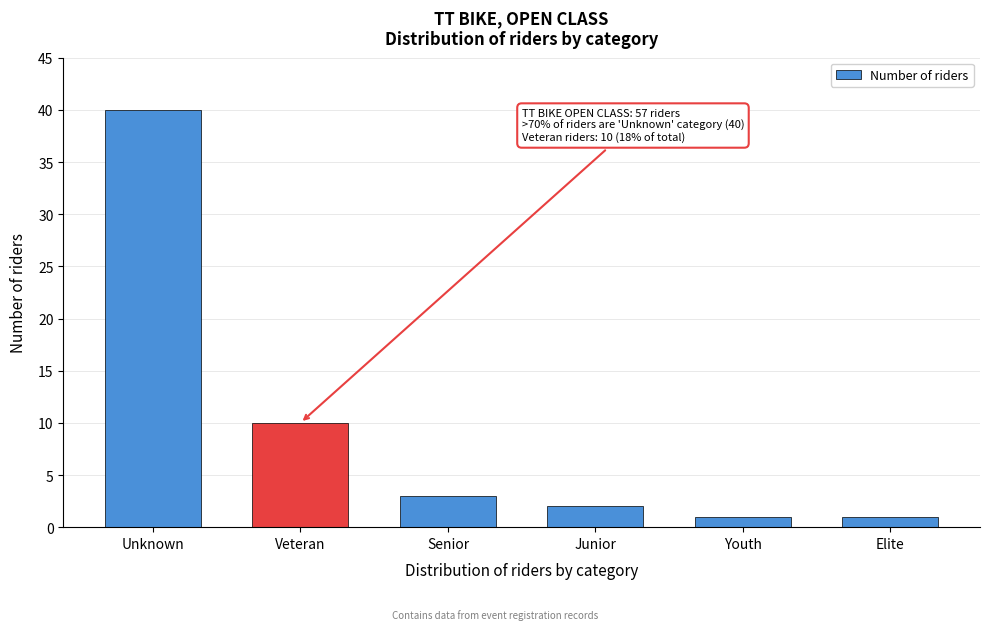

Reading right to left, extract all data points from this chart.

1	1	2	3	10	40